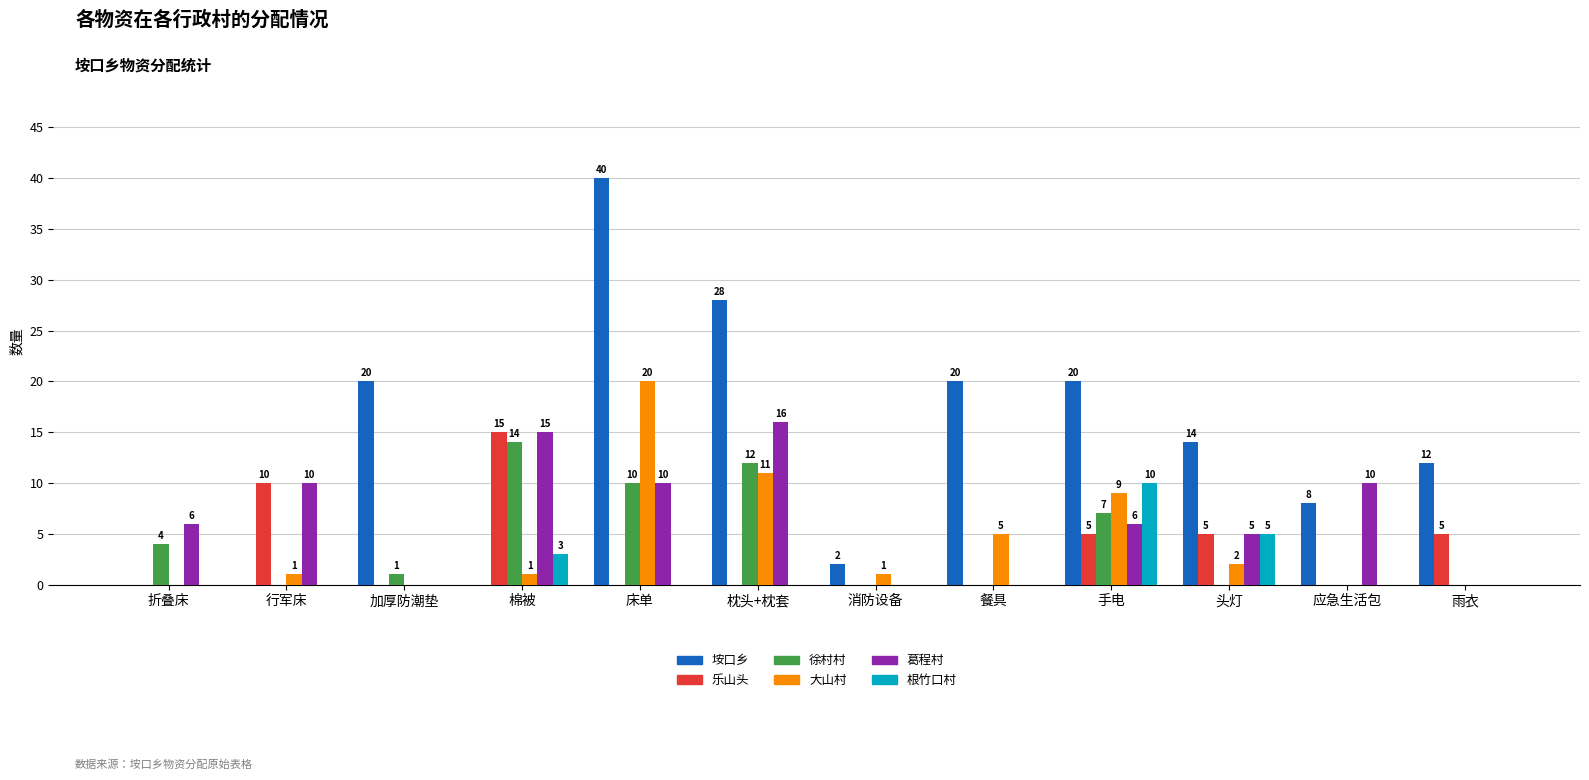

Does the chart contain stacked bars?

No